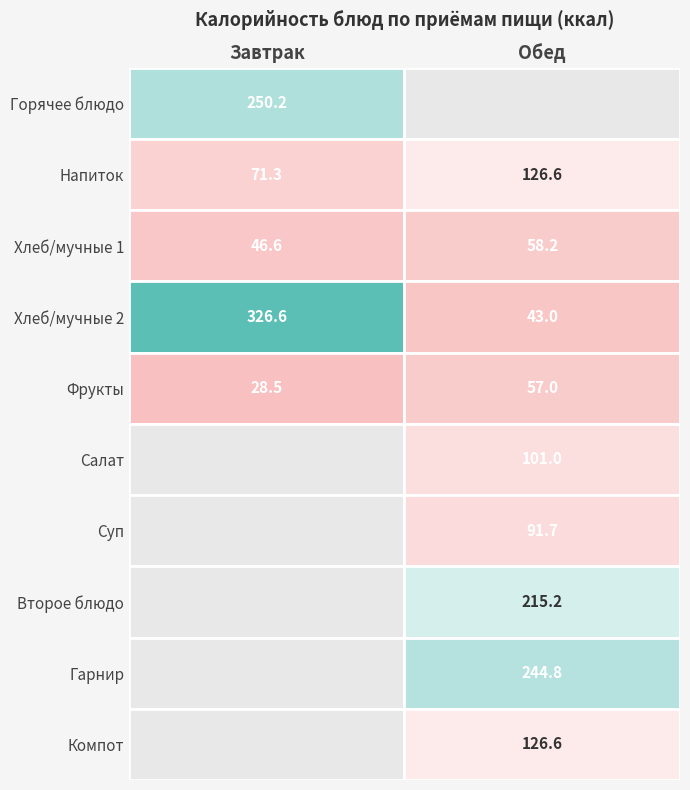

How many values in Обед are above zero?

9